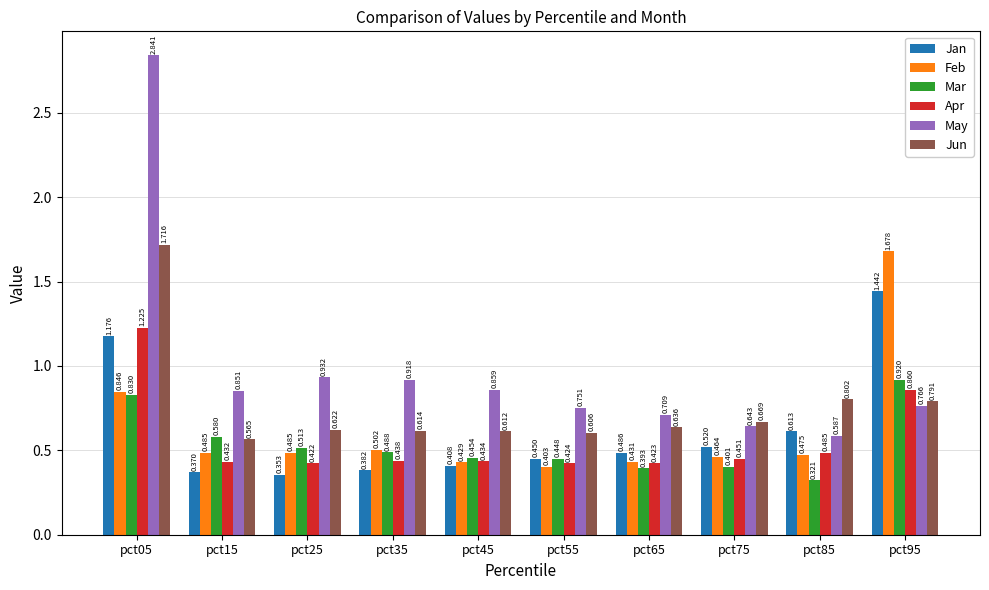

Is the value of Apr at pct15 greater than the value of May at pct15?

No